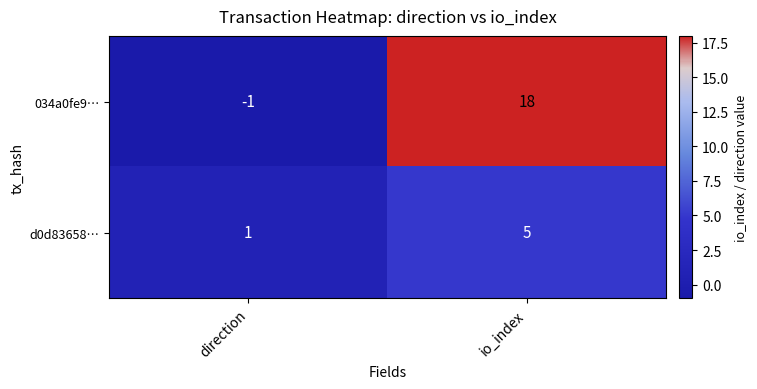

List the series in order of their overall mean, highest first.

034a0fe9…, d0d83658…